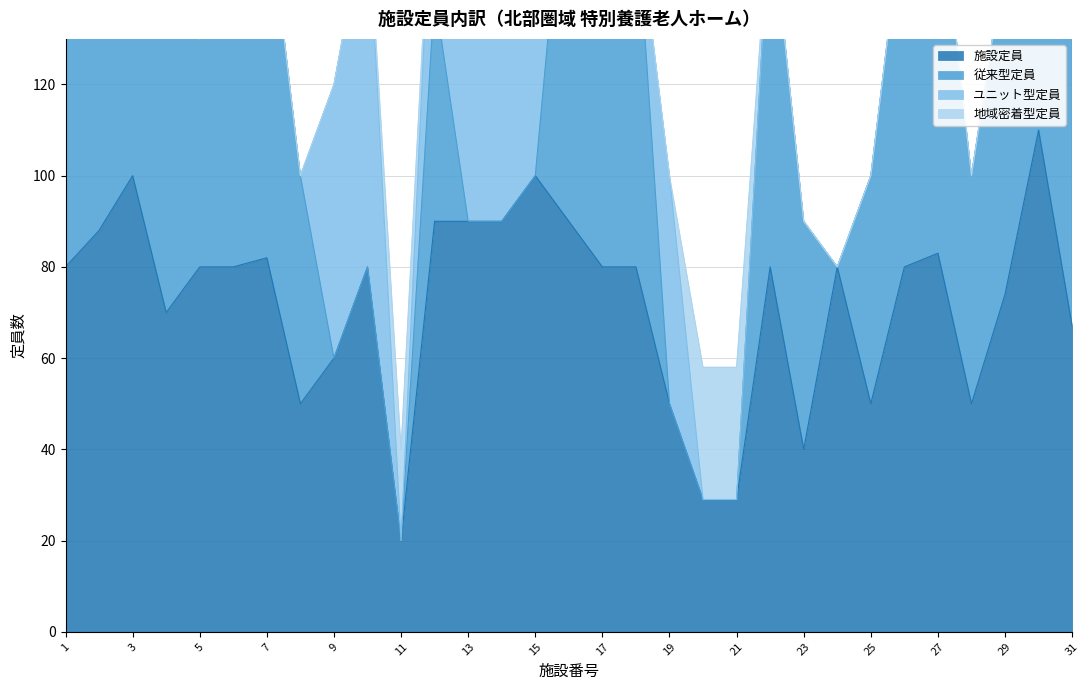

Is the value of 地域密着型定員 at 4 greater than the value of 施設定員 at 13?

No